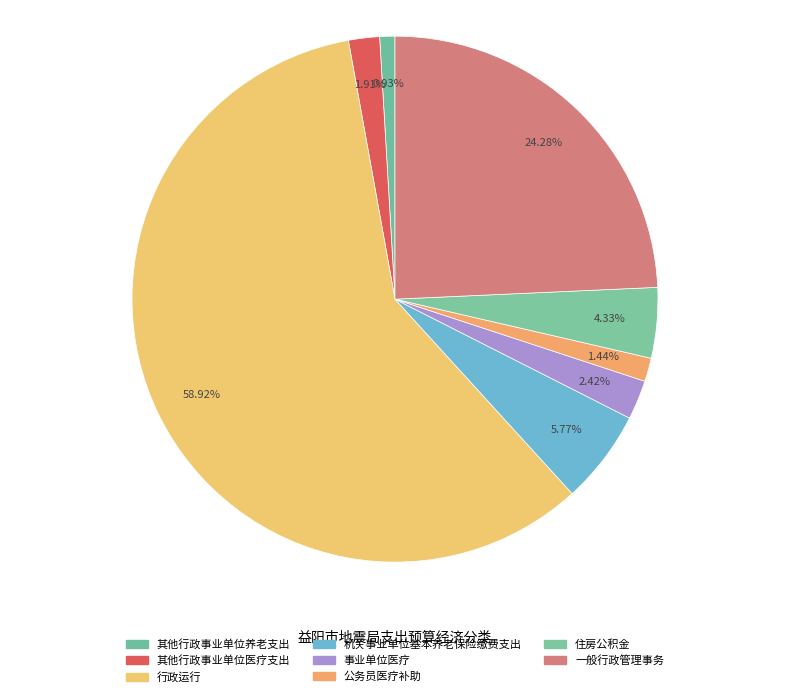

True or false: 事业单位医疗 accounts for 2% of the total.

True